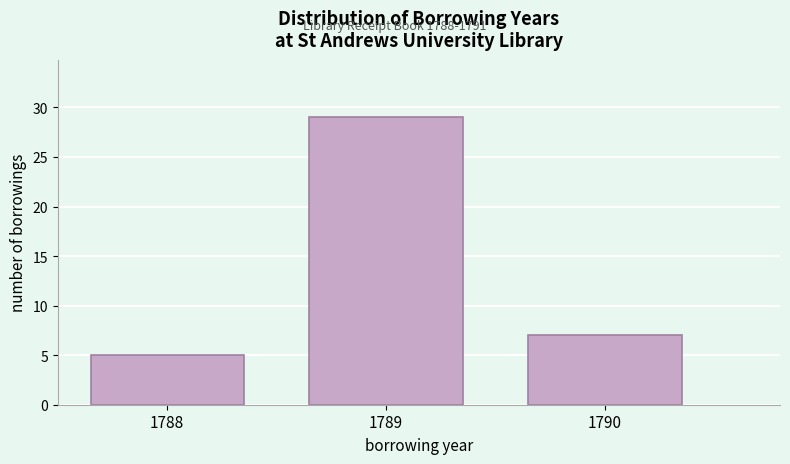

Reading right to left, extract all data points from this chart.

7	29	5